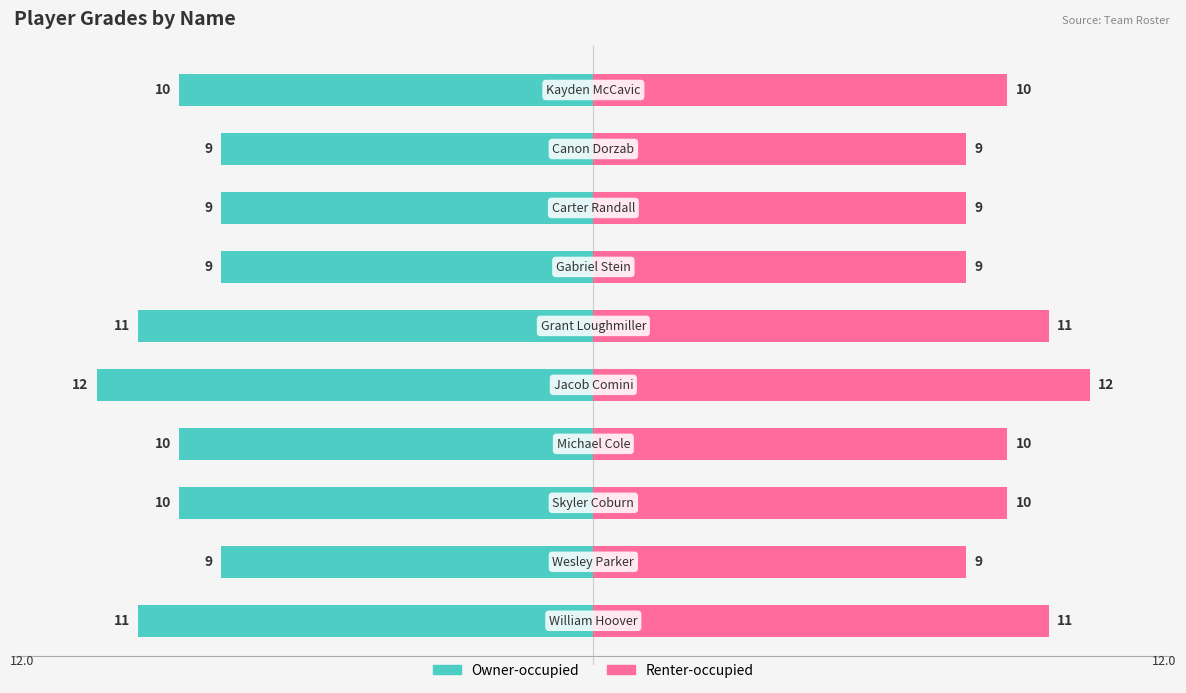

What is the smallest value displayed?

9